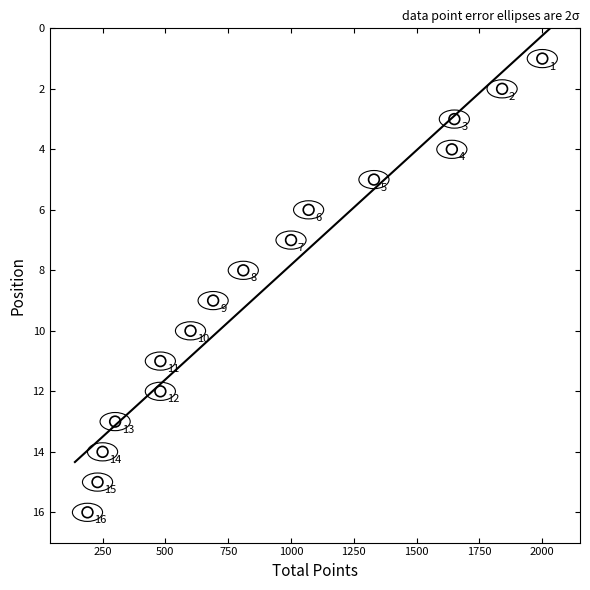

What is the range of X values (max minus min)?

1810